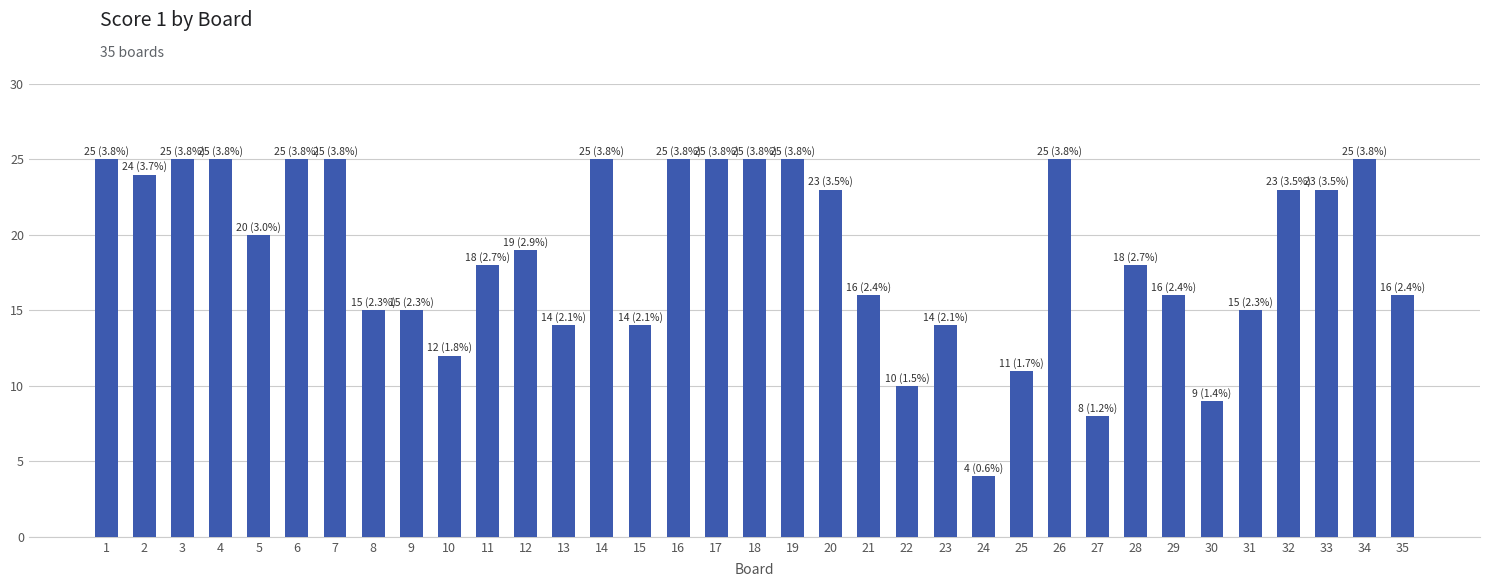

How many data points are less than 19?

17